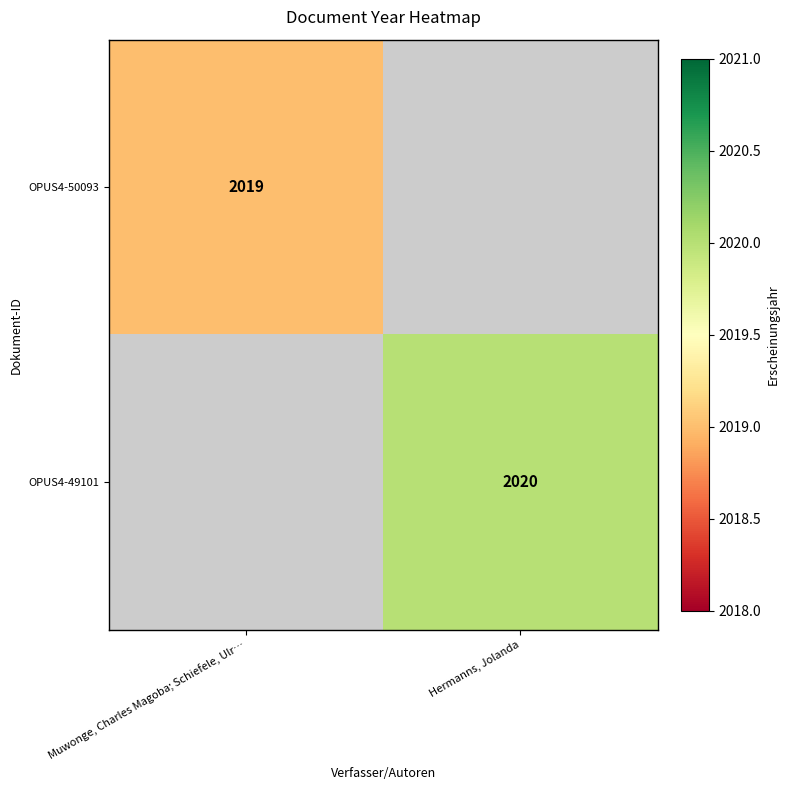

Which category has the lowest value across all series?

Muwonge, Charles Magoba; Schiefele, Ulr…